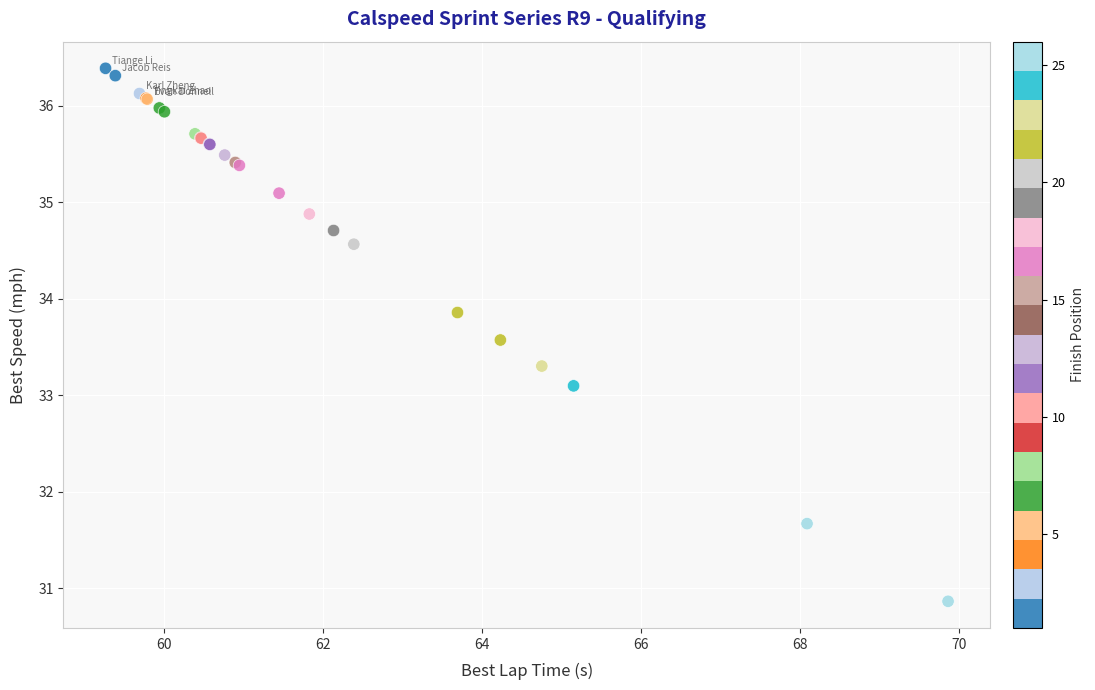

What Y value in the scatter plot is closest to 33?

33.1